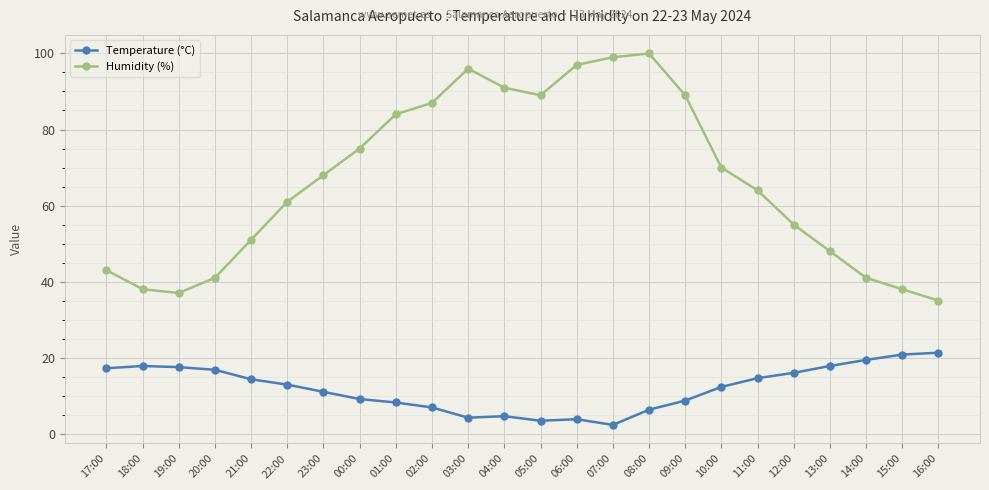

Rank the series at 02:00 from highest to lowest value.

Humidity (%), Temperature (°C)